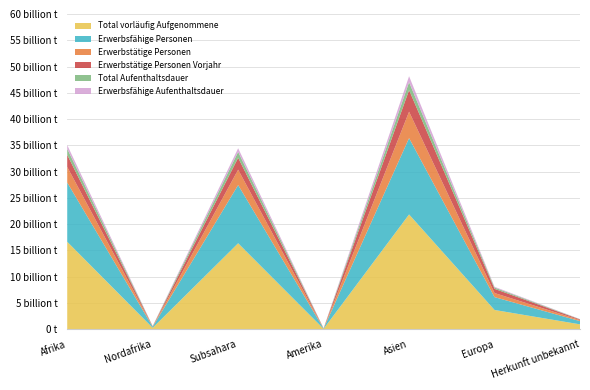

Reading left to right, transcribe all the data shown in this chart.

Total vorläufig Aufgenommene: Afrika=16652	Nordafrika=279	Subsahara=16373	Amerika=81	Asien=21856	Europa=3677	Herkunft unbekannt=939
Erwerbsfähige Personen: Afrika=11267	Nordafrika=193	Subsahara=11074	Amerika=54	Asien=14526	Europa=2446	Herkunft unbekannt=616
Erwerbstätige Personen: Afrika=2977	Nordafrika=52	Subsahara=2925	Amerika=21	Asien=5026	Europa=777	Herkunft unbekannt=193
Erwerbstätige Personen Vorjahr: Afrika=2301	Nordafrika=38	Subsahara=2263	Amerika=18	Asien=4102	Europa=794	Herkunft unbekannt=129
Total Aufenthaltsdauer: Afrika=1147	Nordafrika=26	Subsahara=1121	Amerika=4	Asien=1515	Europa=255	Herkunft unbekannt=40
Erwerbsfähige Aufenthaltsdauer: Afrika=713	Nordafrika=18	Subsahara=695	Amerika=2	Asien=1136	Europa=141	Herkunft unbekannt=23